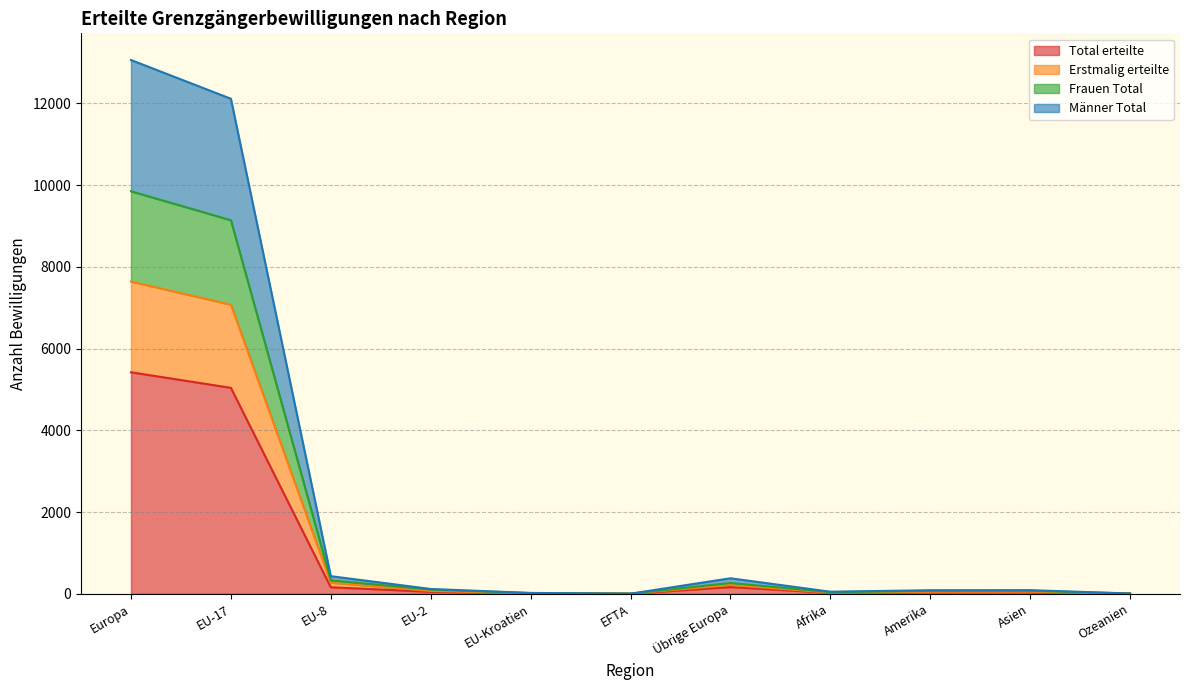

At which category is the sum across all series the highest?

Europa